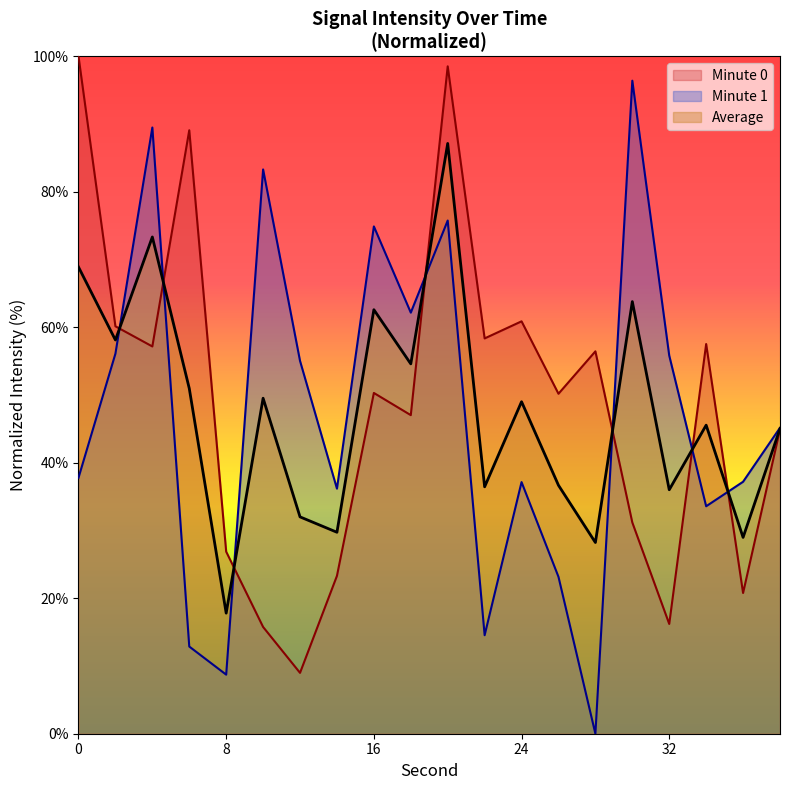

List the labels in order of value, smallest first.

12, 10, 32, 36, 14, 8, 30, 38, 18, 26, 16, 28, 4, 34, 22, 2, 24, 6, 20, 0